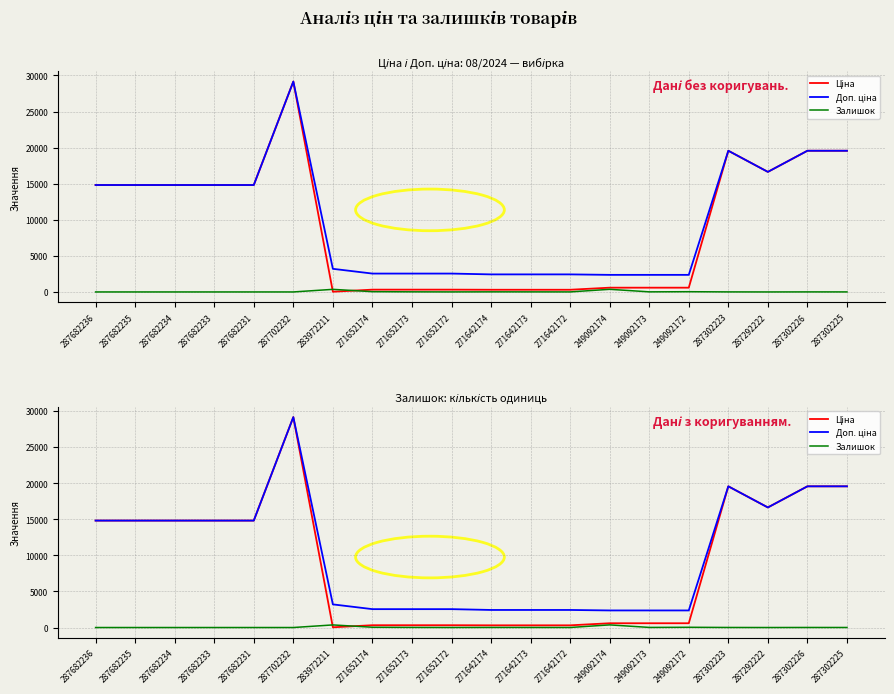

Where do Ціна and Залишок first cross each other?

287702232 and 283972211